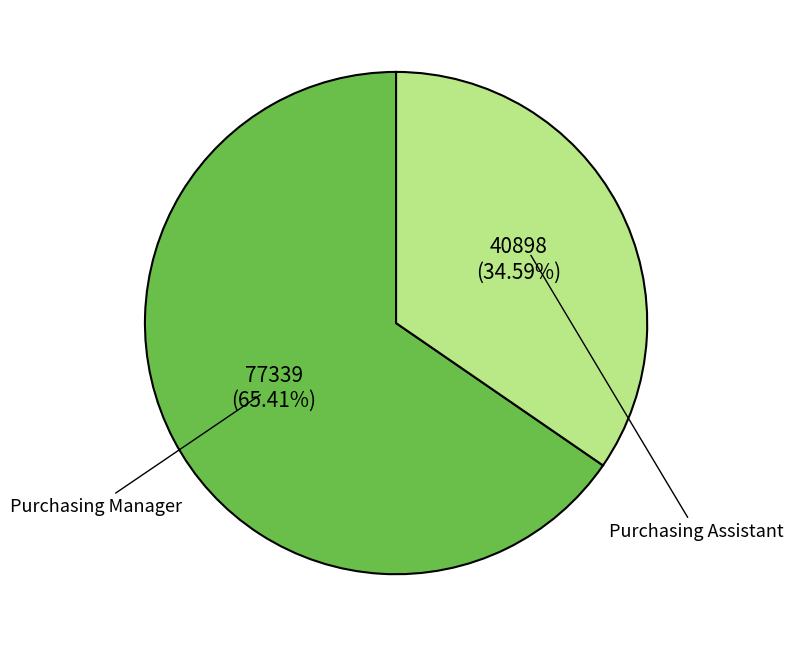

Count the number of slices in the pie.

2